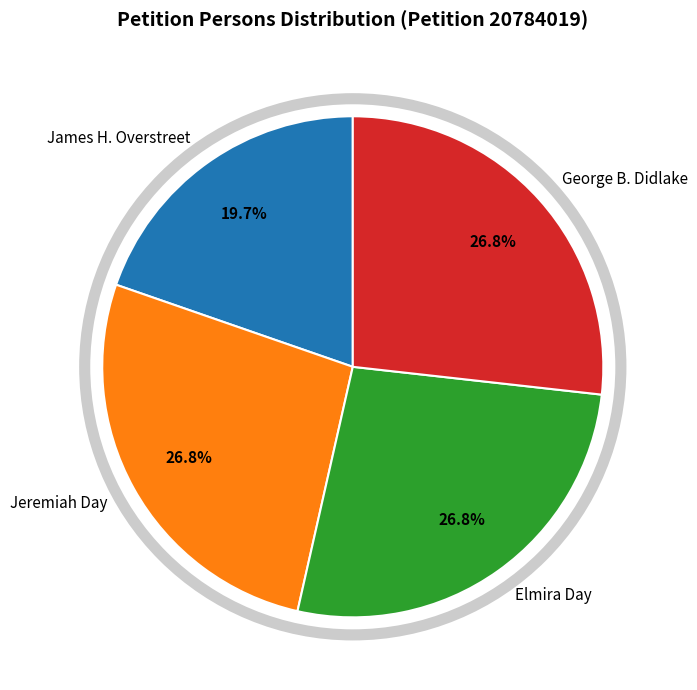

How many segments does this pie chart have?

4